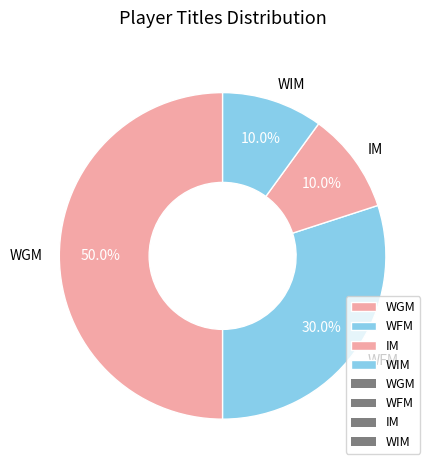

What portion of the pie excludes IM?

90.0%